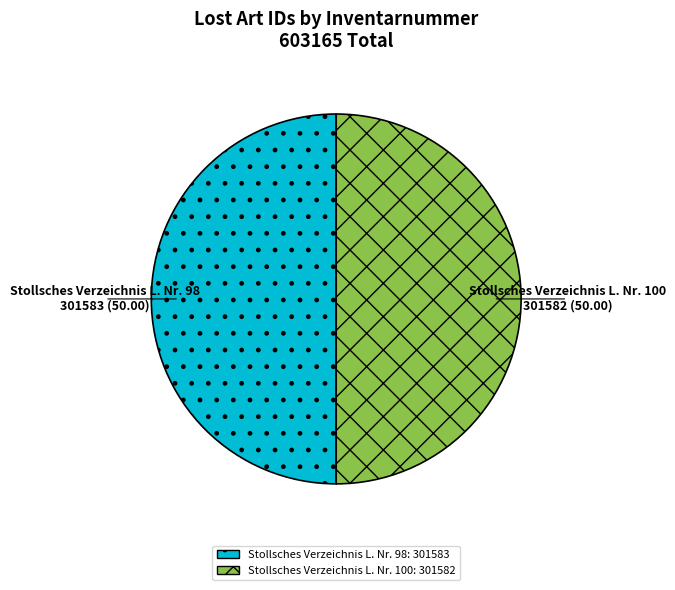

The Stollsches Verzeichnis L. Nr. 100 slice represents 44% of the pie. True or false?

False